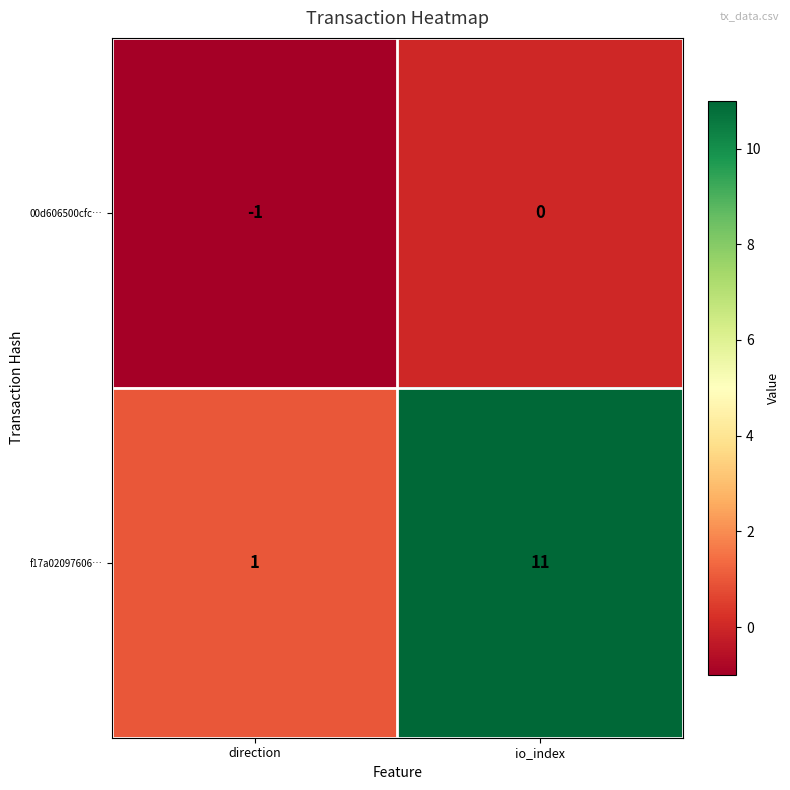

True or false: f17a02097606… has a value of 11 at io_index.

True